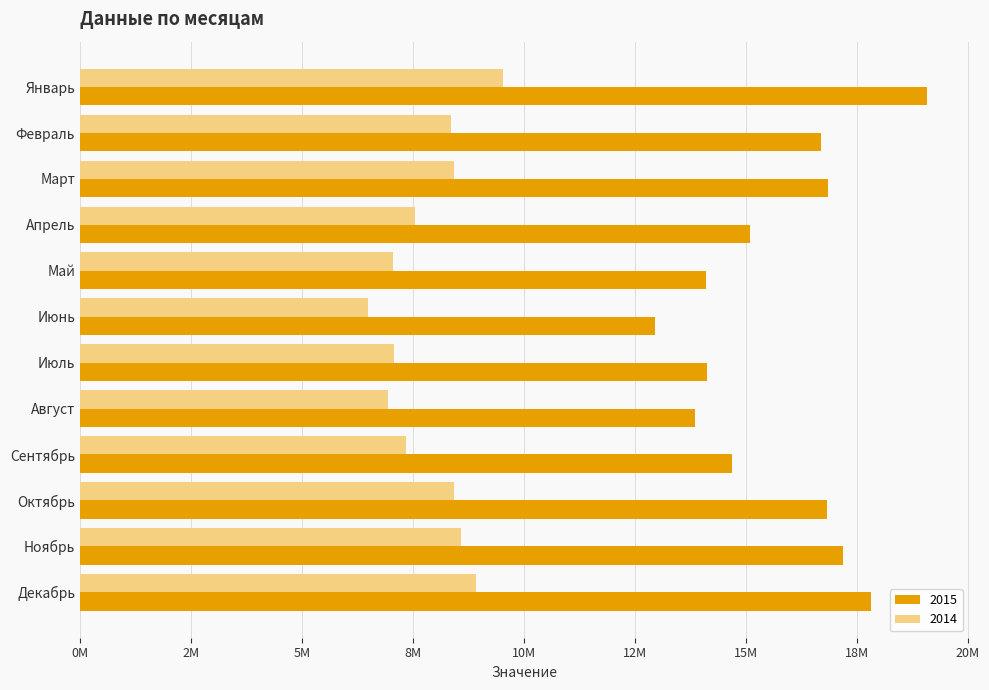

Reading right to left, extract all data points from this chart.

2015: Декабрь=17823784.4	Ноябрь=17187964.8	Октябрь=16839053.6	Сентябрь=14683479.2	Август=13858062.6	Июль=14126629.3	Июнь=12963080.3	Май=14111892.7	Апрель=15085338.8	Март=16858186.7	Февраль=16703887.3	Январь=19075804.0
2014: Декабрь=8911892.2	Ноябрь=8593982.4	Октябрь=8419526.8	Сентябрь=7341739.6	Август=6929031.3	Июль=7063314.7	Июнь=6481540.1	Май=7055946.4	Апрель=7542669.4	Март=8429093.4	Февраль=8351943.6	Январь=9537902.0